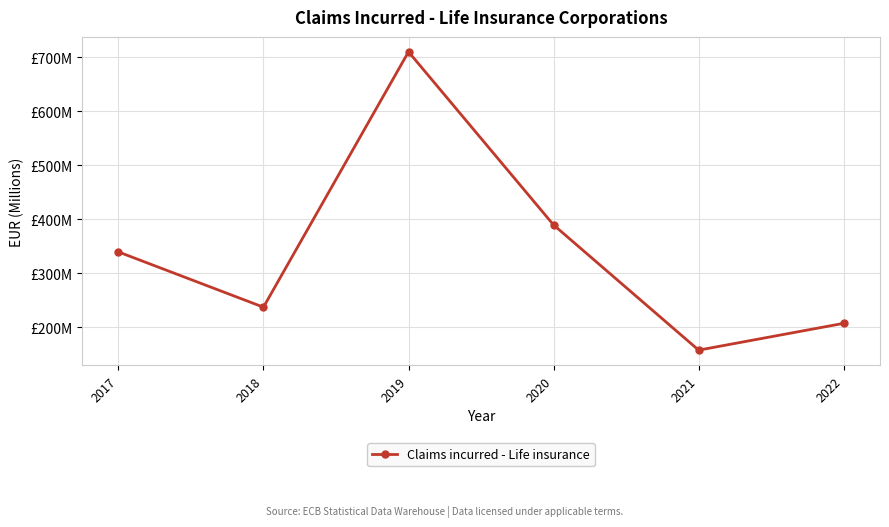

Reading left to right, extract all data points from this chart.

339.3	236.9	710.1	389.2	157.3	207.0